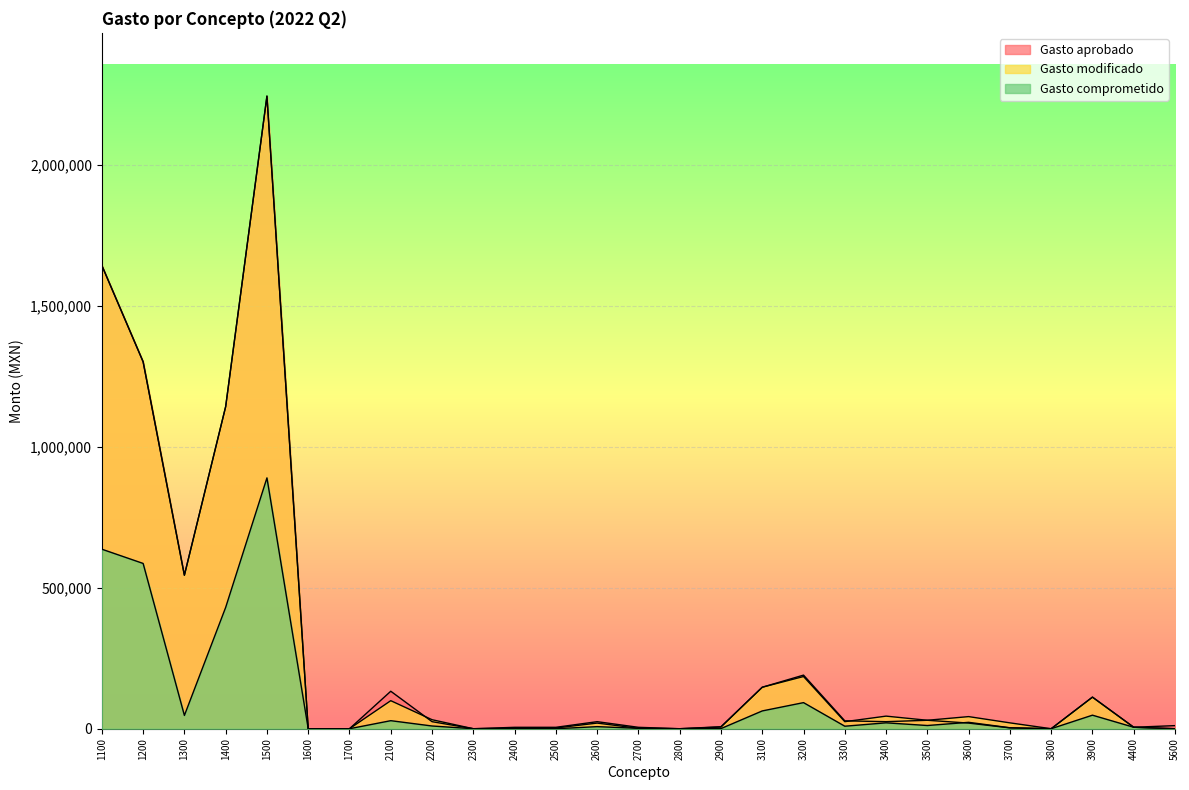

Reading left to right, what are all the values shown in this chart?

Gasto aprobado: 1100=1643942.8	1200=1302167.9	1300=544671.1	1400=1143023.6	1500=2244753.2	1600=0.0	1700=0.0	2100=133000.0	2200=25000.0	2300=0.0	2400=5000.0	2500=5000.0	2600=25000.0	2700=5000.0	2800=0.0	2900=7000.0	3100=147200.0	3200=190205.6	3300=28000.0	3400=25000.0	3500=30000.0	3600=20000.0	3700=3000.0	3800=0.0	3900=112074.9	4400=5200.0	5600=11000.0
Gasto modificado: 1100=1643942.8	1200=1302167.9	1300=544671.1	1400=1143023.6	1500=2244753.2	1600=0.0	1700=0.0	2100=99500.0	2200=32000.0	2300=0.0	2400=2000.0	2500=2500.0	2600=20000.0	2700=1500.0	2800=0.0	2900=6000.0	3100=147200.0	3200=185205.6	3300=25000.0	3400=44700.0	3500=30000.0	3600=43000.0	3700=20800.0	3800=0.0	3900=112074.9	4400=5200.0	5600=0.0
Gasto comprometido: 1100=637014.7	1200=586472.9	1300=47119.4	1400=430539.6	1500=890115.5	1600=0.0	1700=0.0	2100=28531.7	2200=9664.4	2300=0.0	2400=0.0	2500=0.0	2600=7375.5	2700=1480.0	2800=0.0	2900=457.0	3100=63146.8	3200=92602.8	3300=8908.8	3400=20920.0	3500=11368.8	3600=22717.4	3700=3416.0	3800=0.0	3900=48060.0	4400=5200.0	5600=0.0